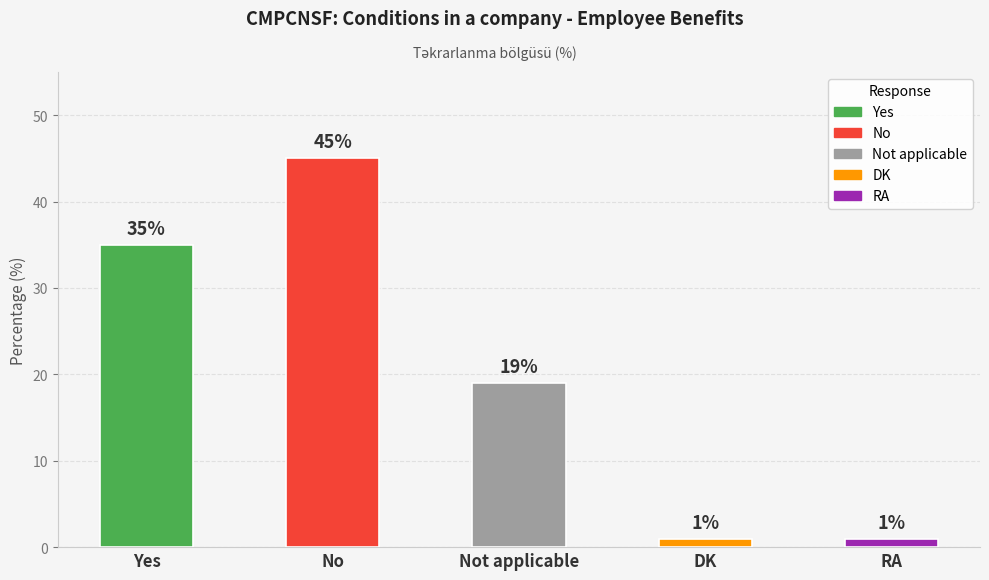

The value at Yes is 35. True or false?

True